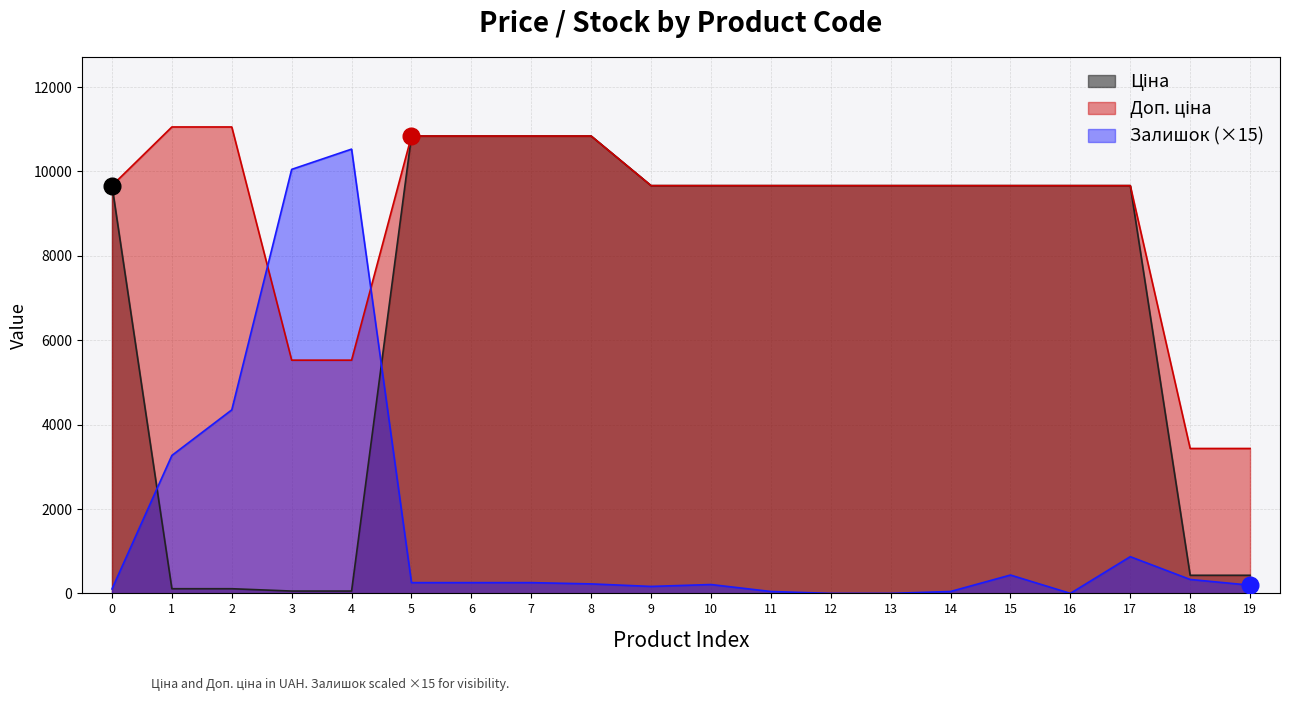

How many data points in Ціна are above 9664?

14